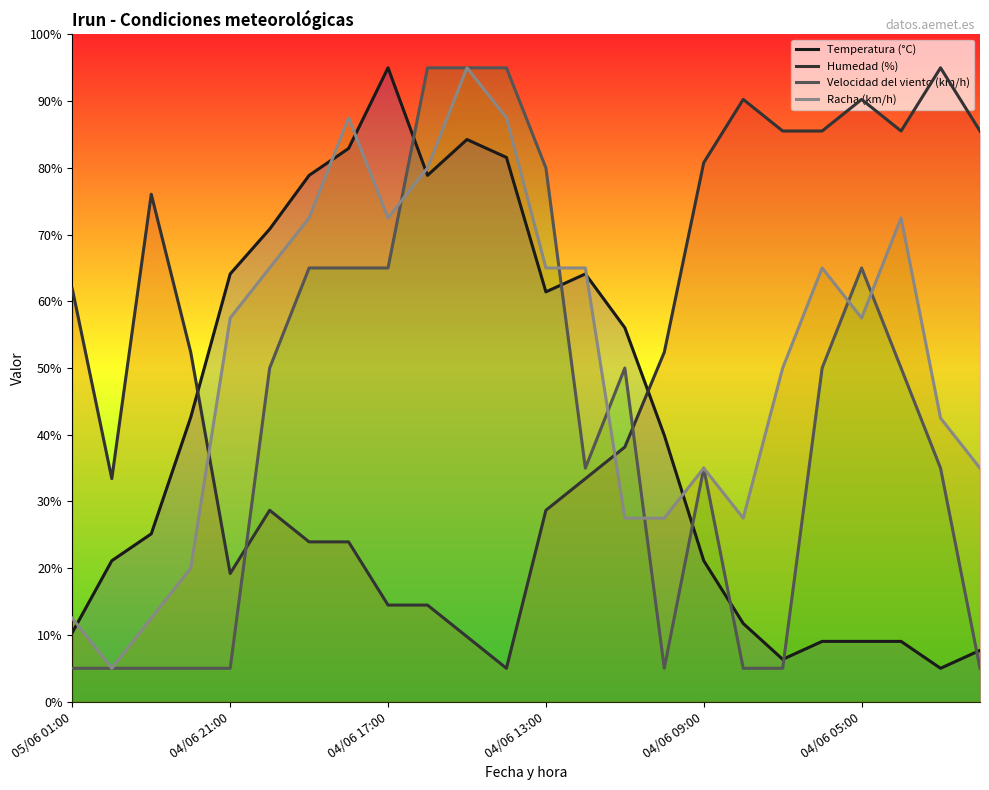

Count the number of data series in this chart.

4